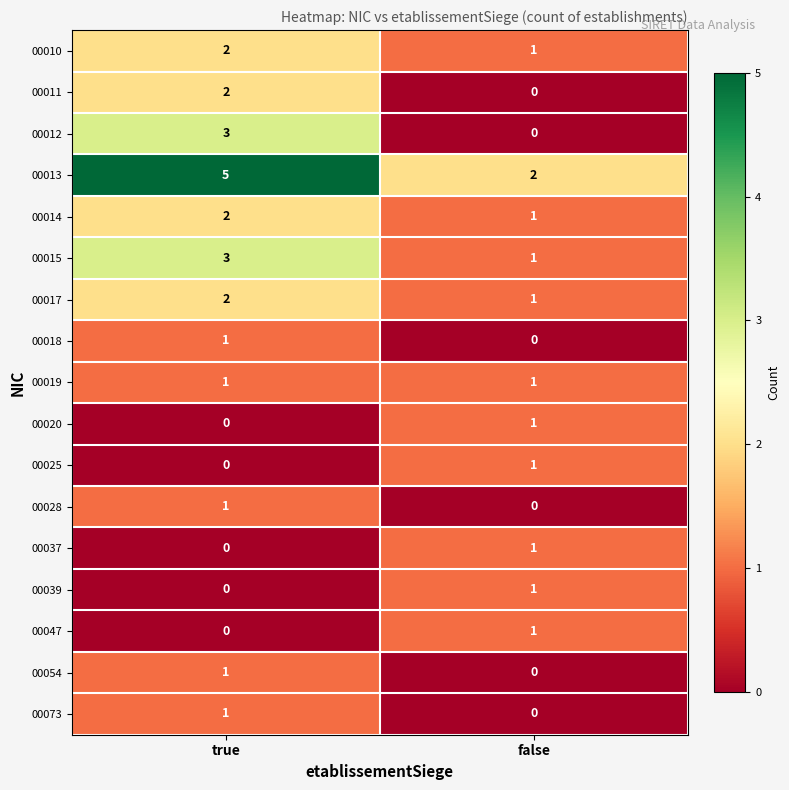

At which label is 00047 closest to 0?

true